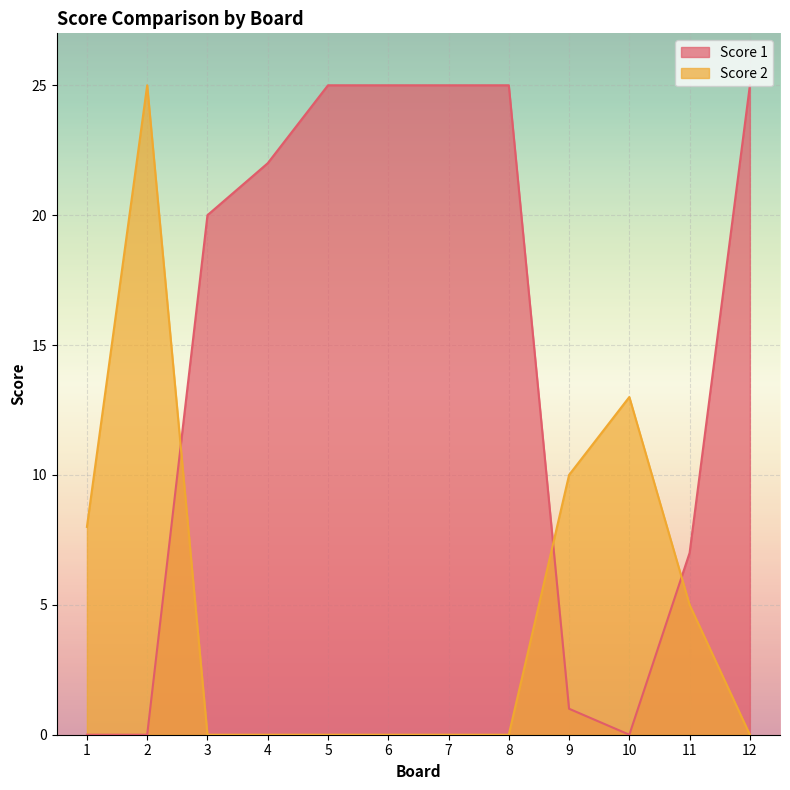

What is the value of the Score 2 point at the 9th from the left?

10